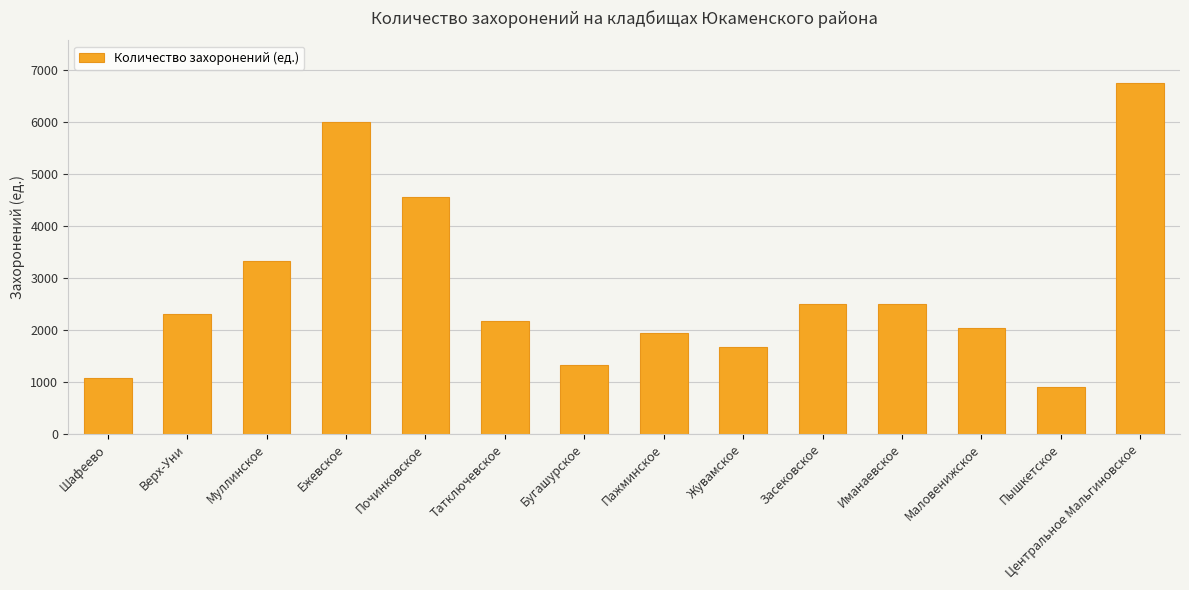

What is the label of the 13th bar from the right?

Верх-Уни